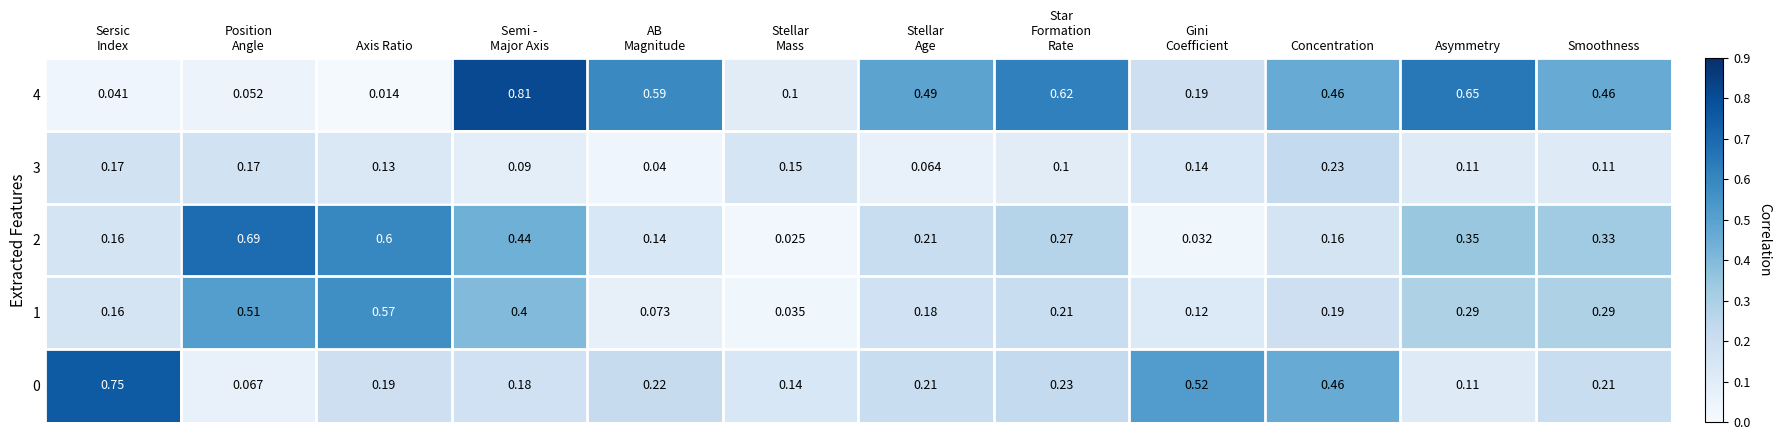

Which series has the largest range (max minus min)?

4